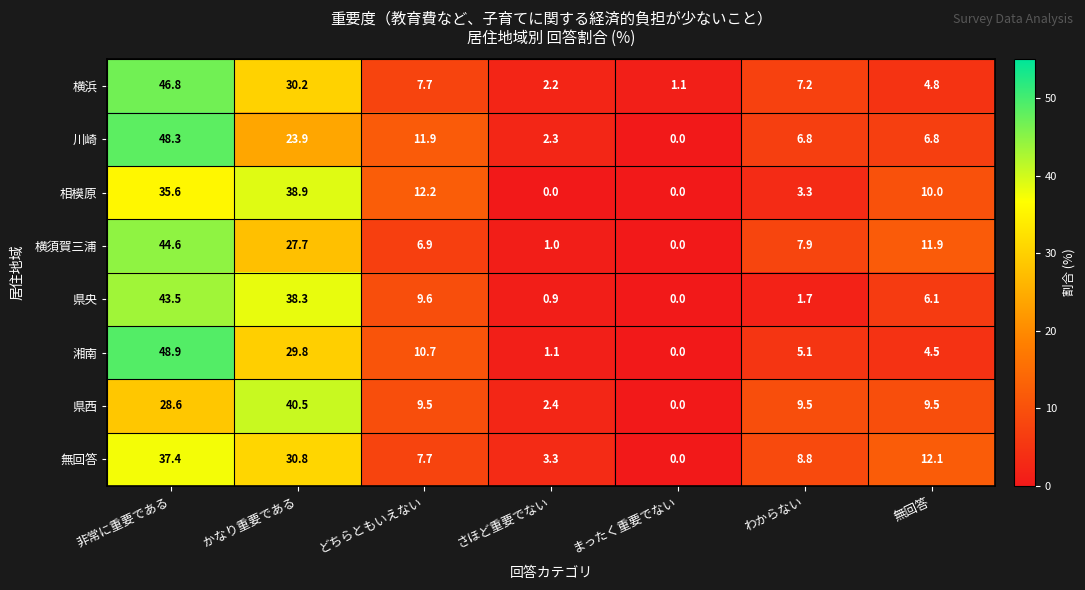

What is the total value across all series at わからない?

50.3